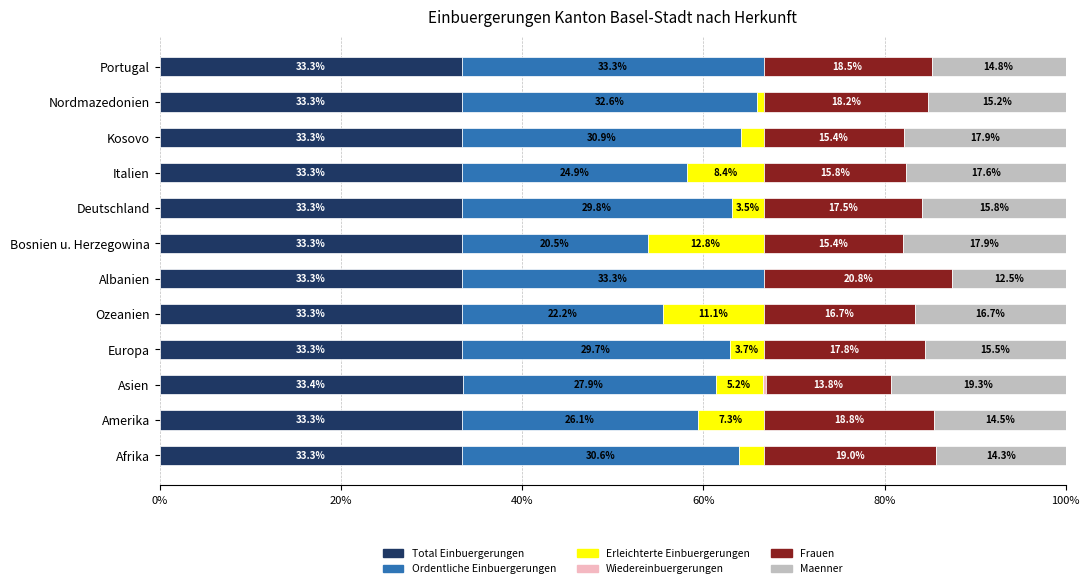

At which label does Total Einbuergerungen reach its peak?

Asien